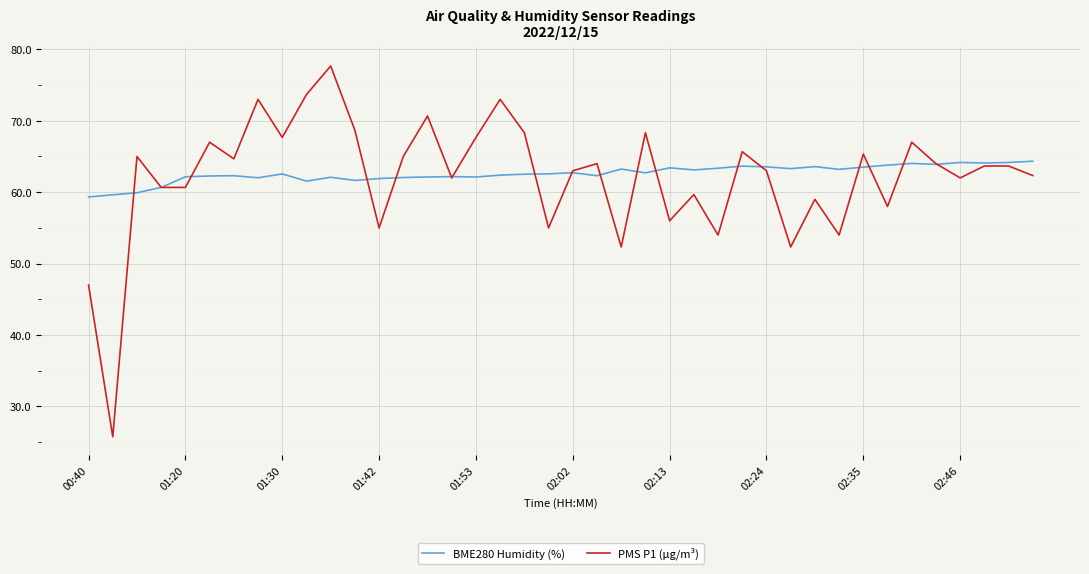

Rank the series by their maximum value, from lowest to highest.

BME280 Humidity (%), PMS P1 (µg/m³)